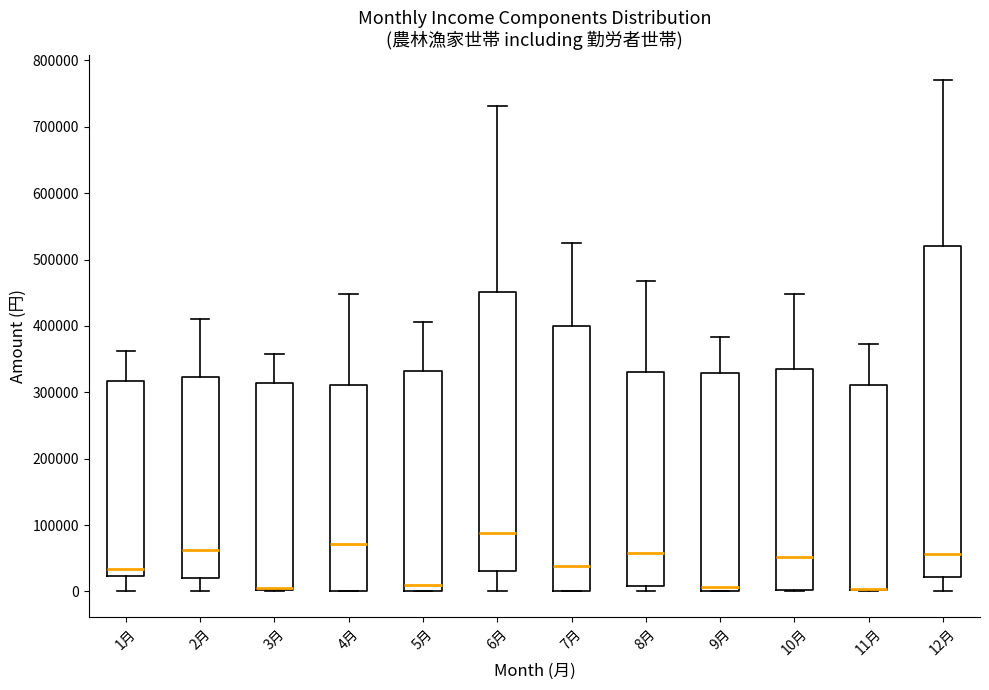

Reading left to right, read every box against the y-axis: the position of its median line, the range the box covers, and the ends of its whiskers. The values are not printed on the chart, so give them approximately, as read against the axis.

1月: median 30000, box 20000 to 320000, whiskers 0 to 360000
2月: median 60000, box 20000 to 320000, whiskers 0 to 410000
3月: median 10000 (drawn on the box's lower edge), box 0 to 310000, whiskers 0 to 360000
4月: median 70000, box 0 to 310000, whiskers 0 to 450000
5月: median 10000, box 0 to 330000, whiskers 0 to 410000
6月: median 90000, box 30000 to 450000, whiskers 0 to 730000
7月: median 40000, box 0 to 400000, whiskers 0 to 520000
8月: median 60000, box 10000 to 330000, whiskers 0 to 470000
9月: median 10000, box 0 to 330000, whiskers 0 to 380000
10月: median 50000, box 0 to 340000, whiskers 0 to 450000
11月: median 0 (drawn on the box's lower edge), box 0 to 310000, whiskers 0 to 370000
12月: median 60000, box 20000 to 520000, whiskers 0 to 770000